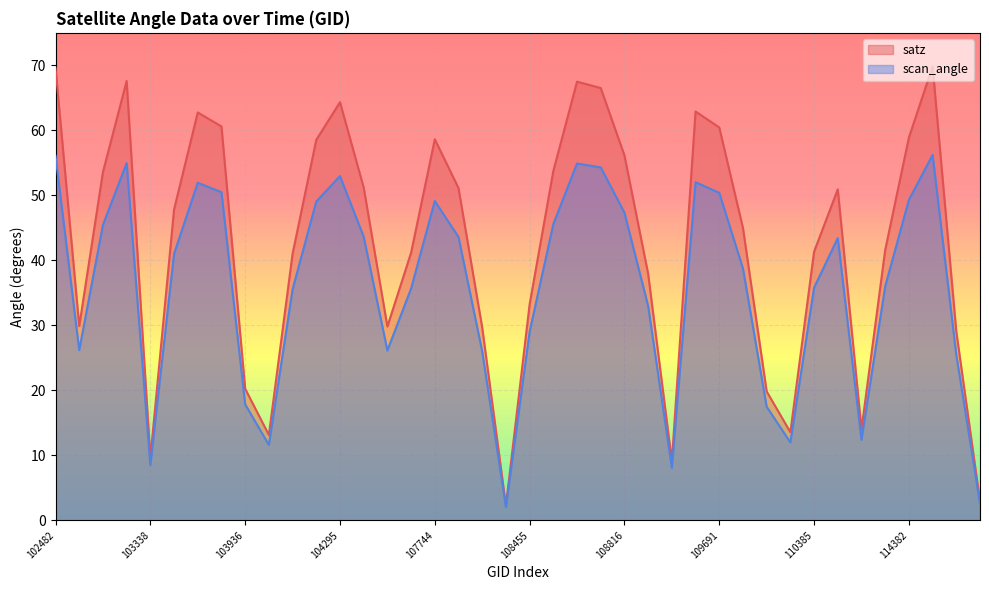

Rank the categories by scan_angle value from lowest to highest.

108281, 114731, 109157, 103338, 104054, 110213, 2933, 2276, 103936, 114617, 108103, 104530, 539, 108455, 108985, 104170, 107573, 110385, 114267, 109866, 103574, 110745, 107933, 104414, 102972, 108632, 108816, 104287, 107744, 114382, 109691, 103702, 103694, 109679, 104295, 108802, 108645, 102980, 102482, 114496